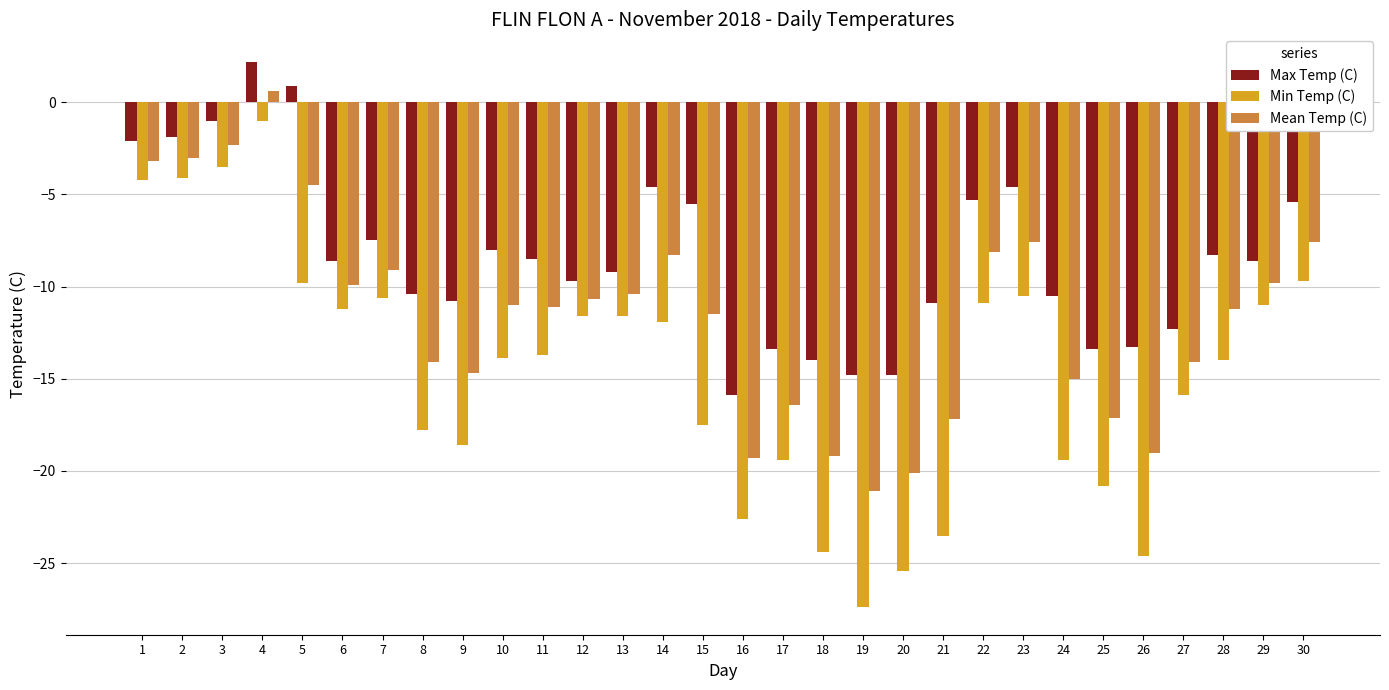

The Min Temp (C) series shows -1.0 at 4. True or false?

True